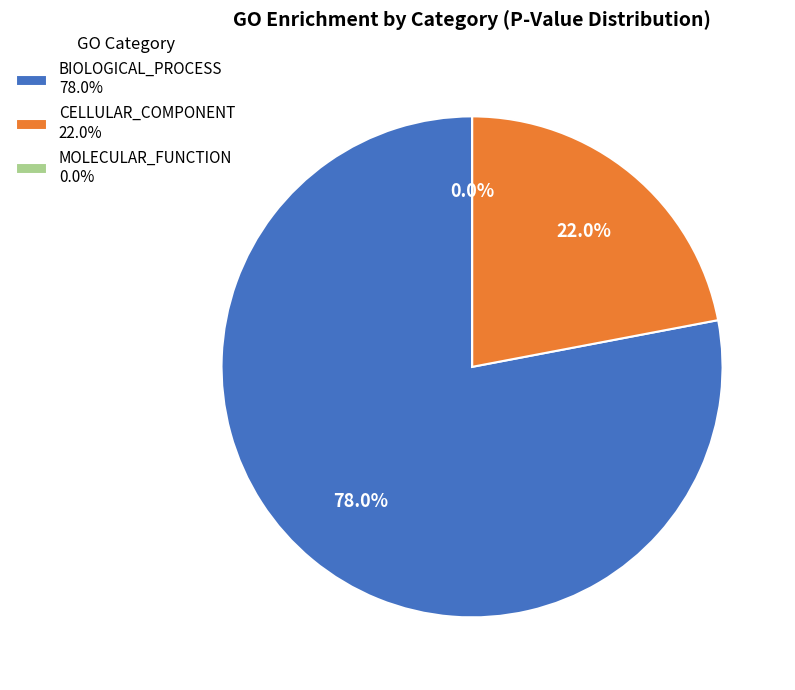

Is there any slice that represents more than half of the pie?

Yes